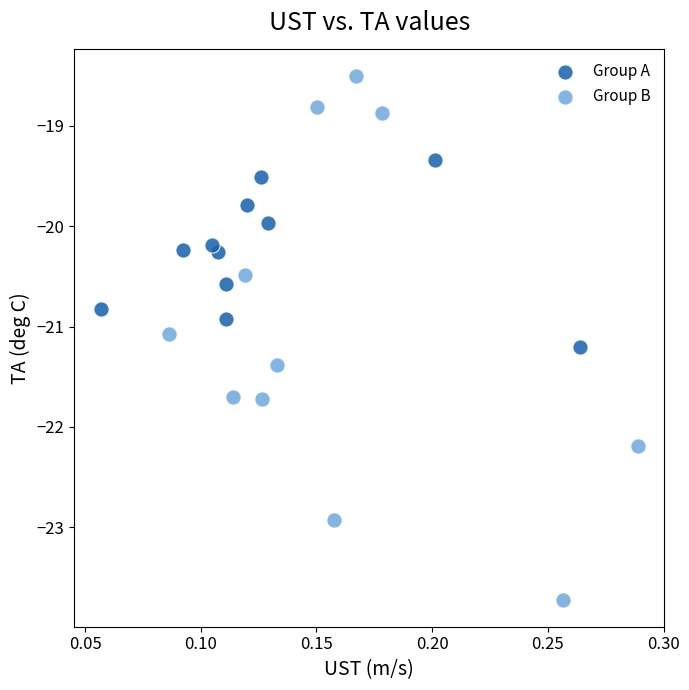

Which series contains the highest Y value?

Group B